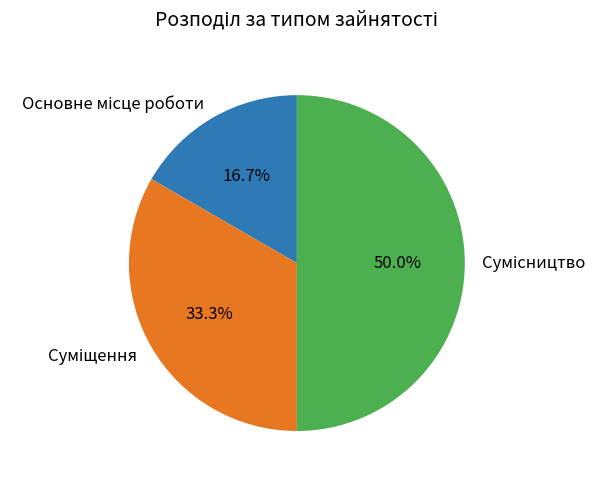

The Суміщення slice represents 20% of the pie. True or false?

False